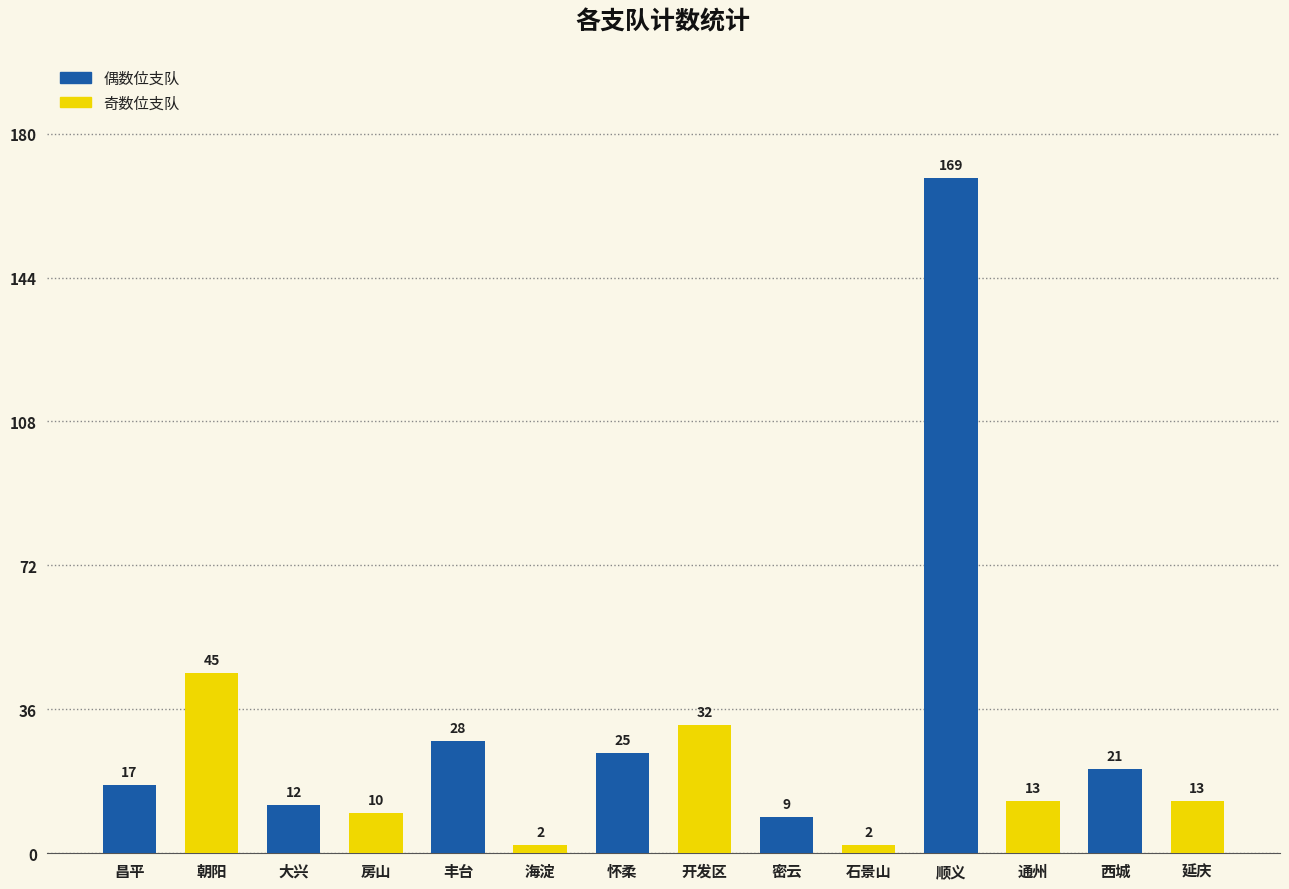

What is the greatest value displayed?

169